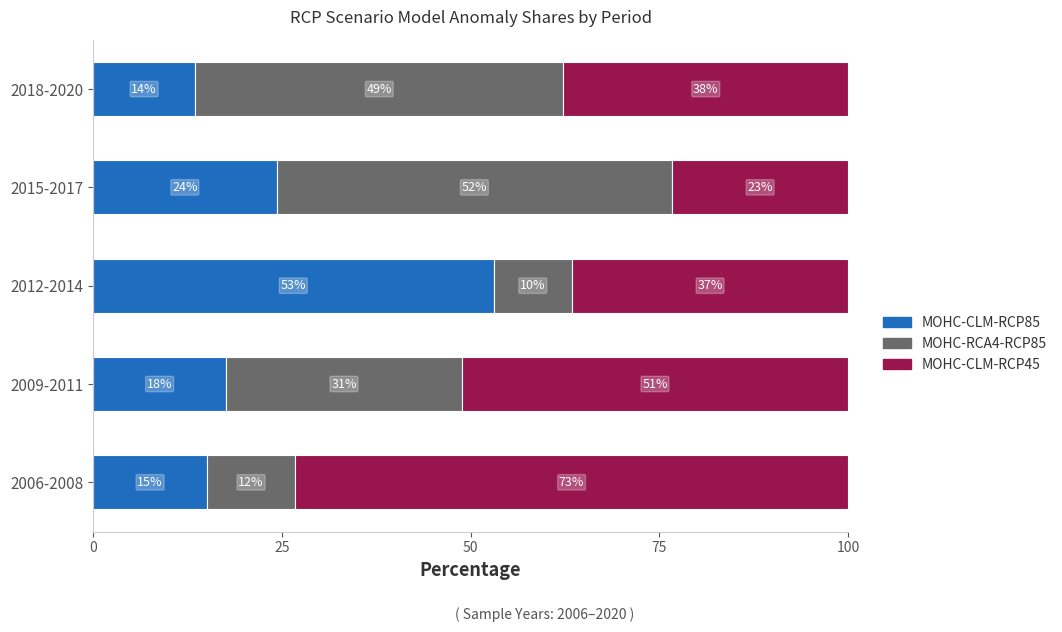

What are all the series names shown in the legend?

MOHC-CLM-RCP85, MOHC-RCA4-RCP85, MOHC-CLM-RCP45